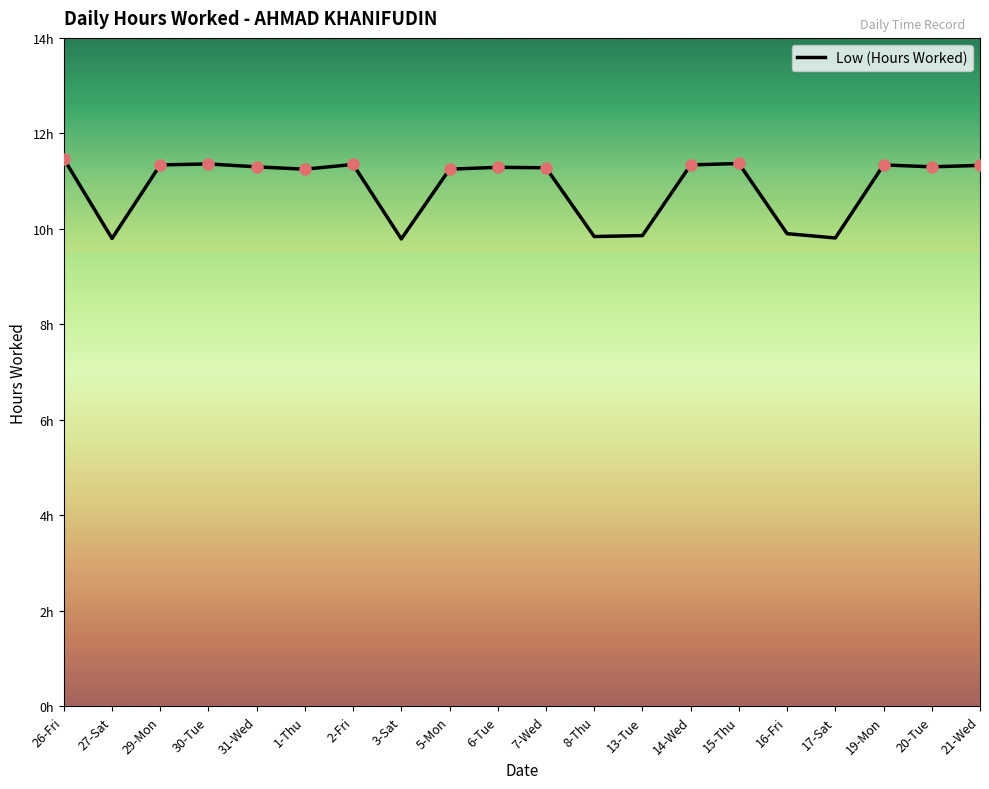

What is the sum of all values?

217.6